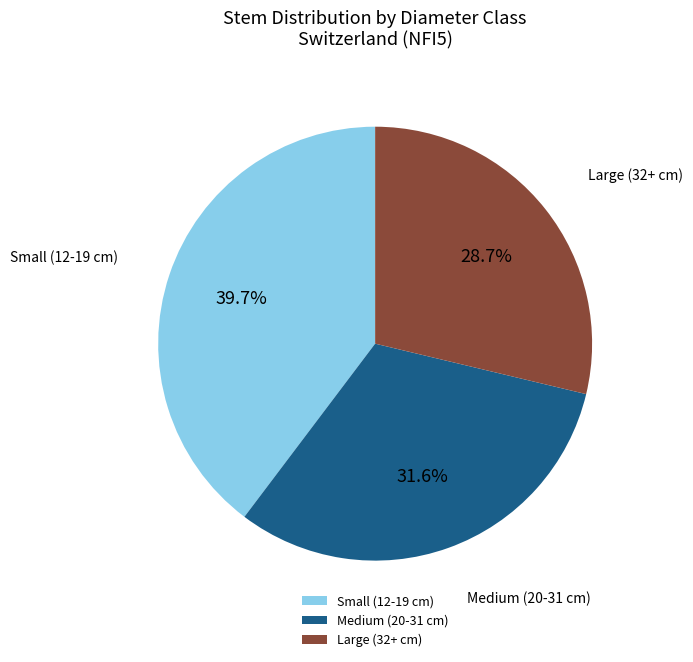

Rank the categories by value from highest to lowest.

Small (12-19 cm), Medium (20-31 cm), Large (32+ cm)